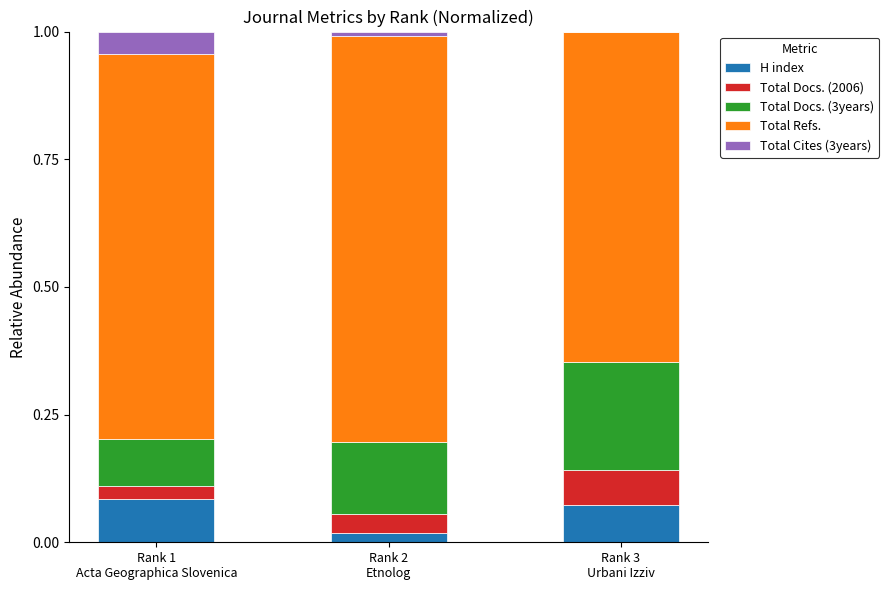

At which label is H index closest to 0?

Rank 2
Etnolog